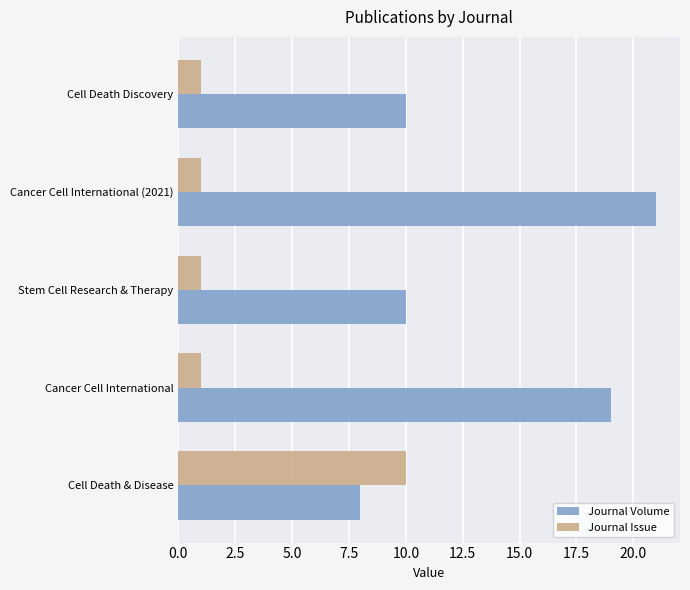

What is the difference between the maximum and minimum values in the Journal Issue series?

9